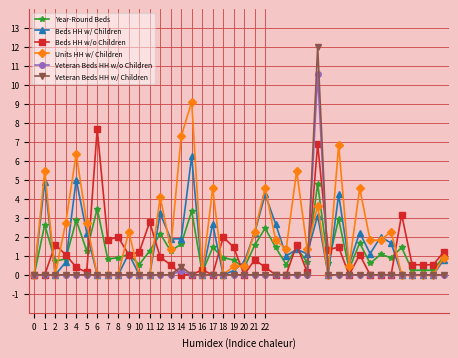

Which series has the widest spread of values?

Veteran Beds HH w/ Children